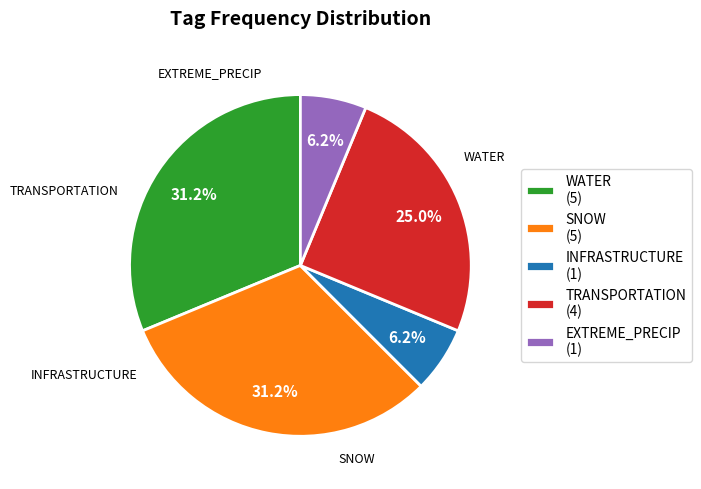

Is TRANSPORTATION (4) the majority of the pie?

No